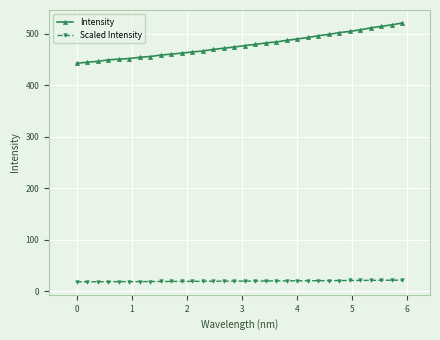

True or false: Scaled Intensity and Intensity intersect in this chart.

False